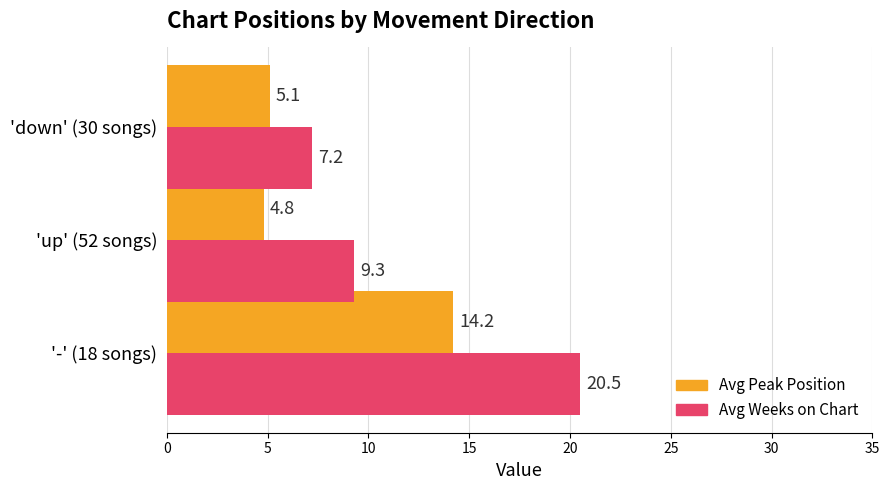

Is the value of Avg Weeks on Chart at '-' (18 songs) greater than the value of Avg Peak Position at 'up' (52 songs)?

Yes